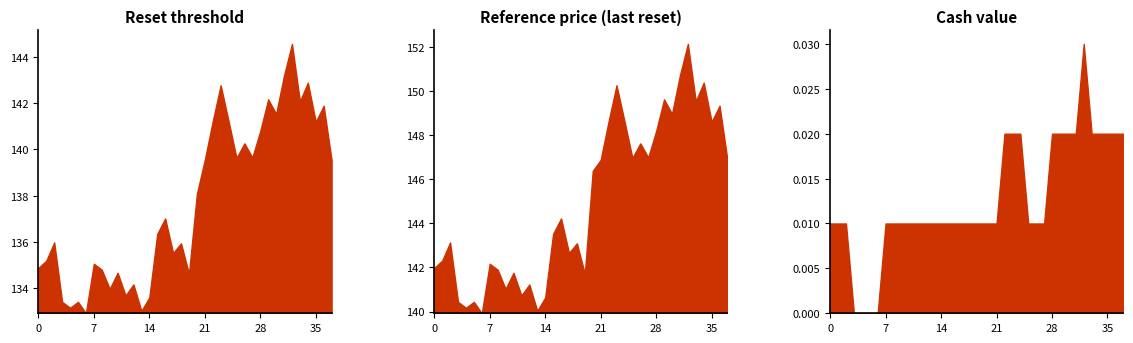

Which series has the largest total across all categories?

Reference price (last reset)